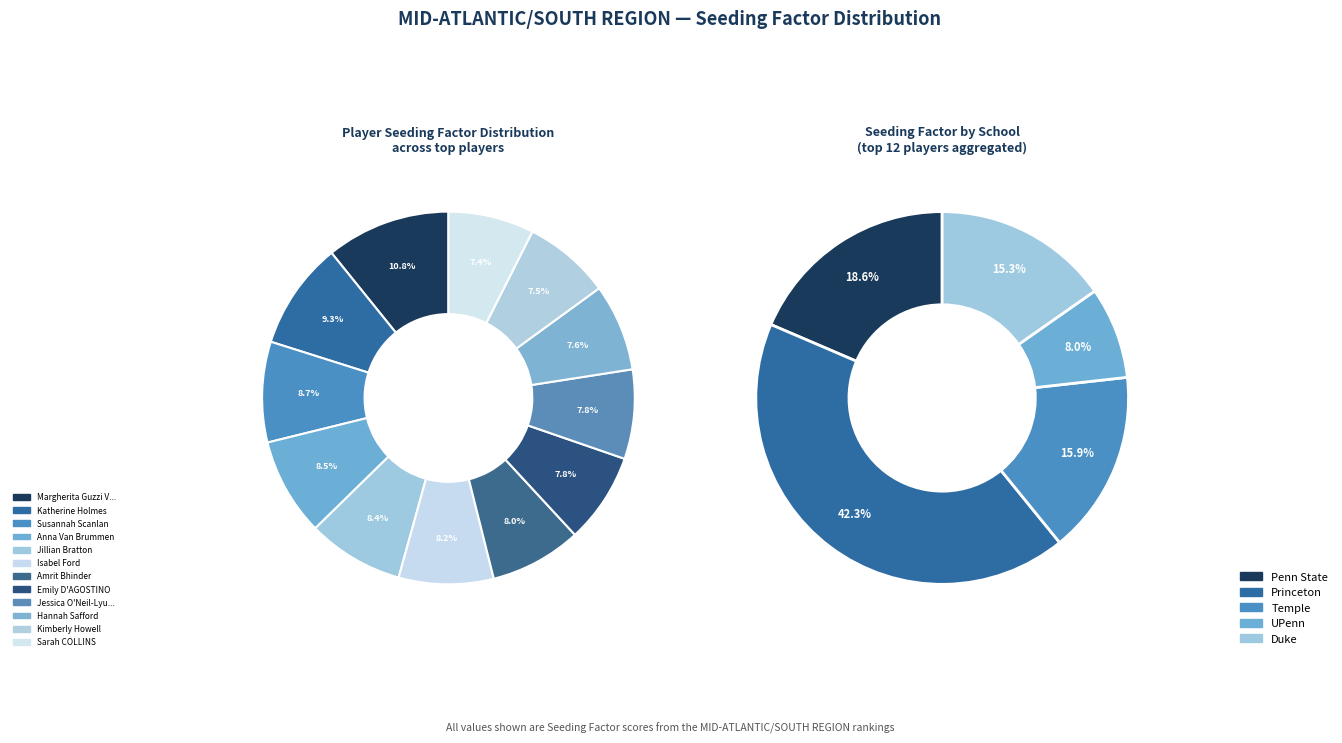

Count the number of slices in the pie.

12